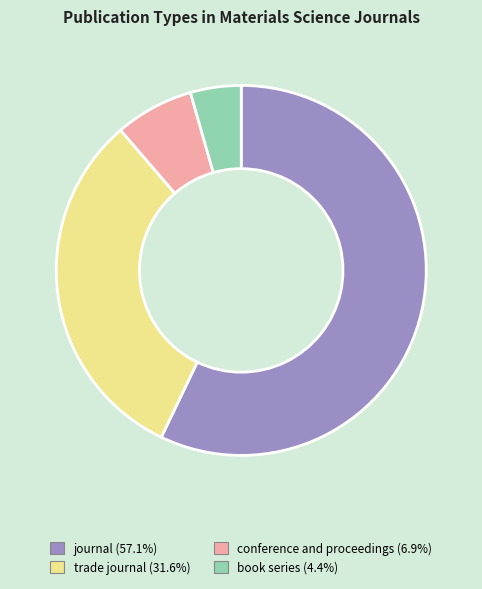

How many slices are in this pie chart?

4